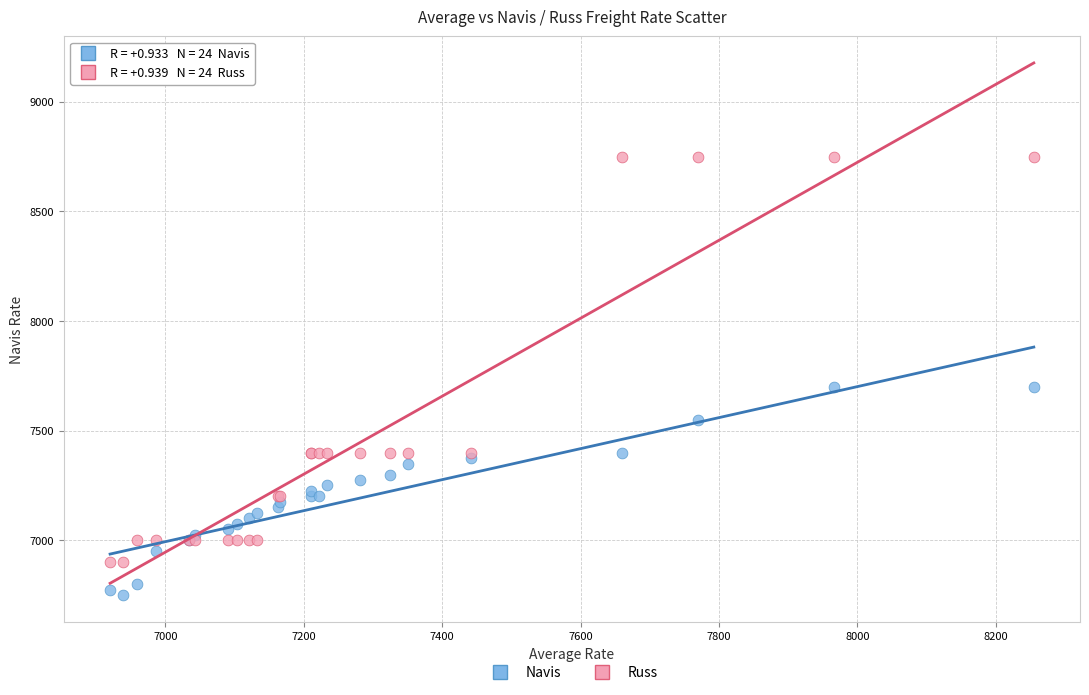

Which series has the widest spread of Y values?

Russ